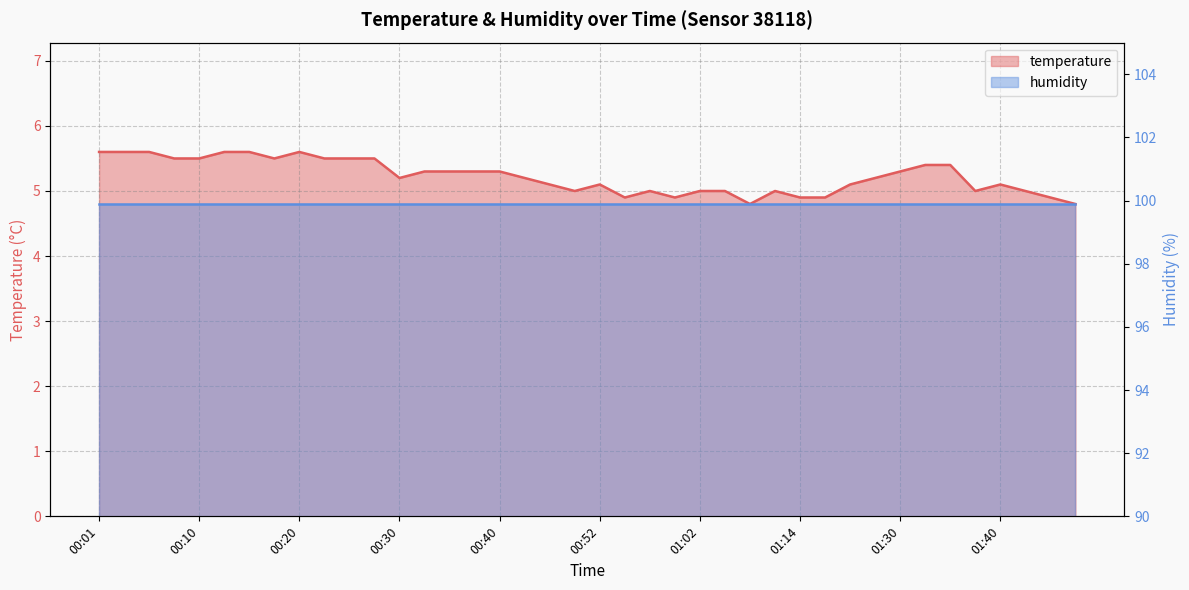

How many interior local peaks (higher than both neighbors) does the data have?

5